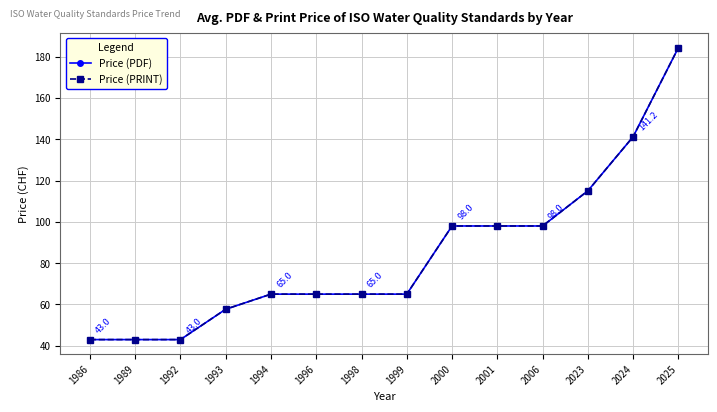

What is the maximum value shown in the chart?

184.3